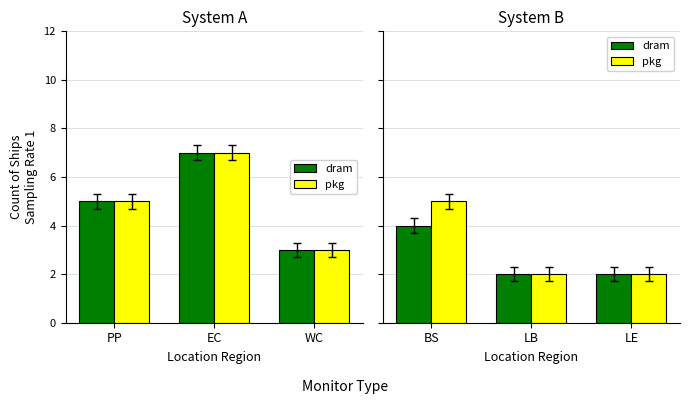

What are all the series names shown in the legend?

dram, pkg